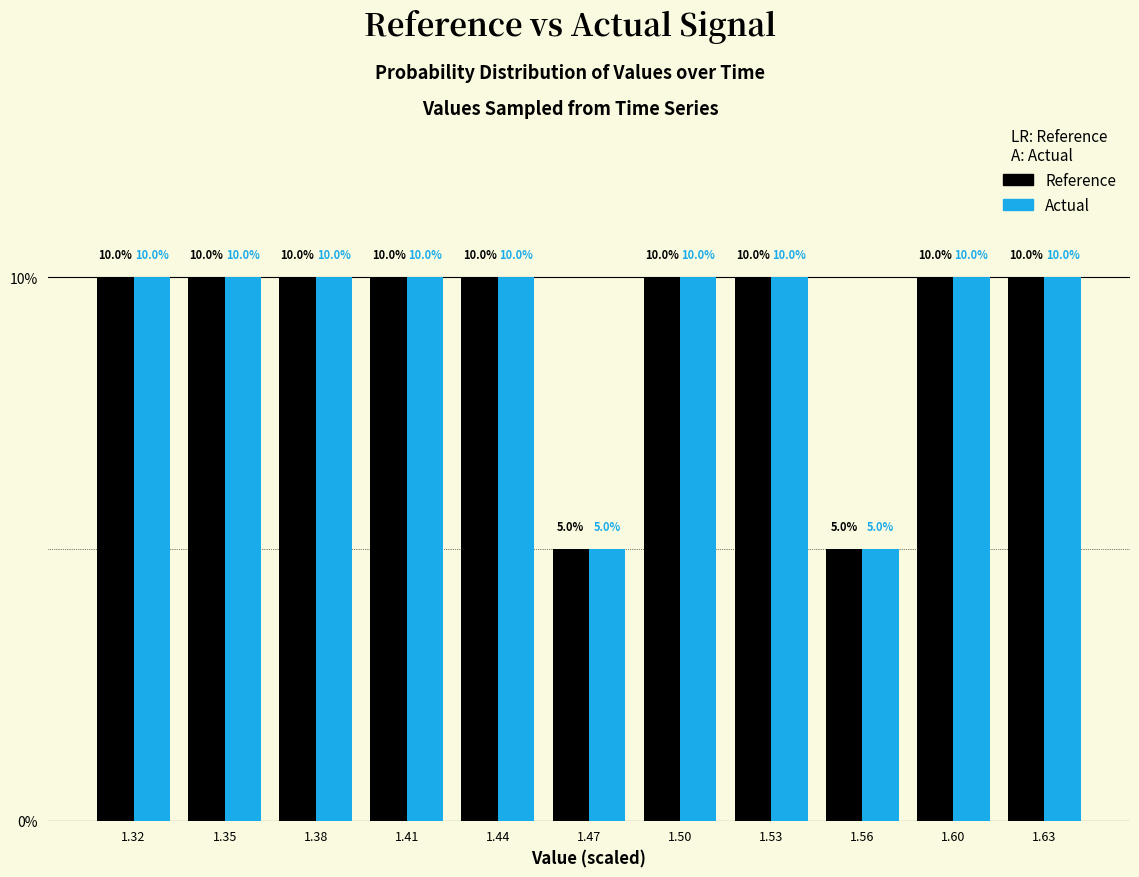

What is the maximum value shown in the chart?

10